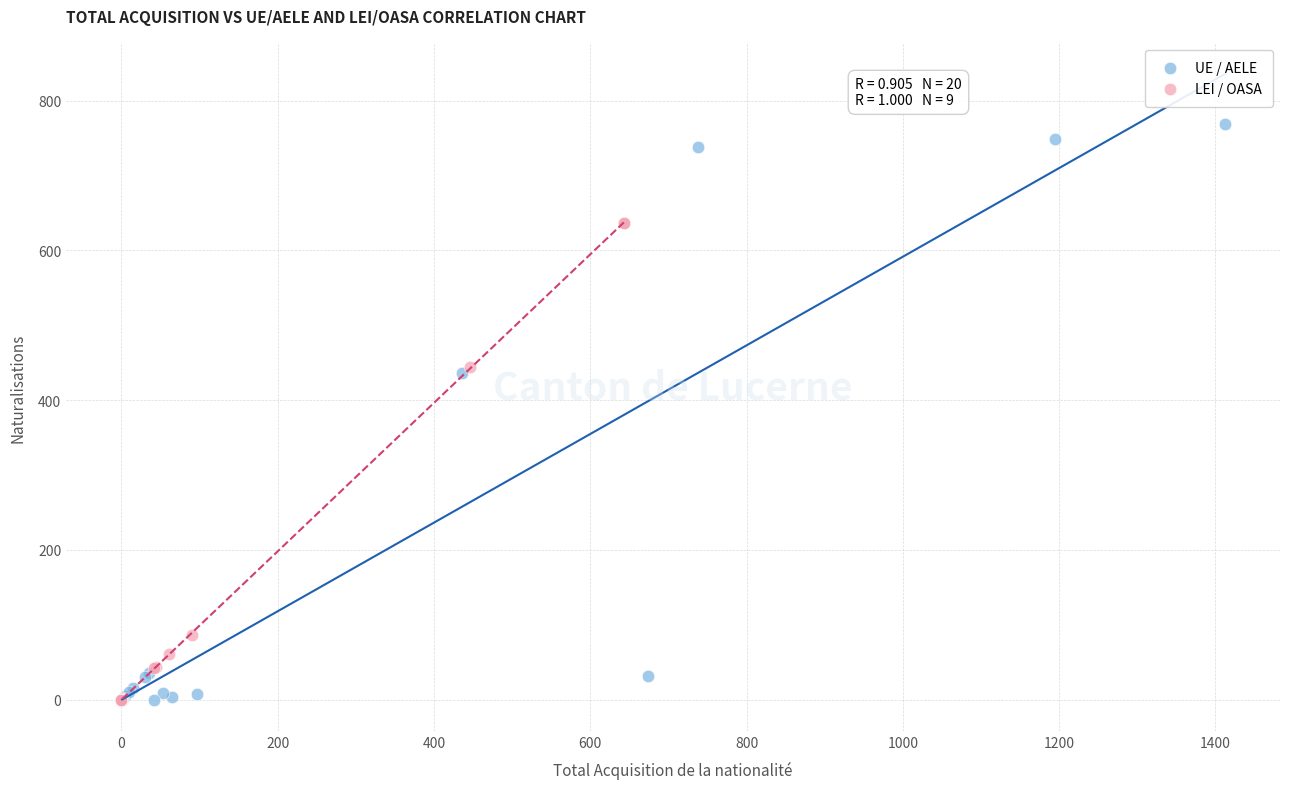

Which series has the widest spread of Y values?

UE / AELE